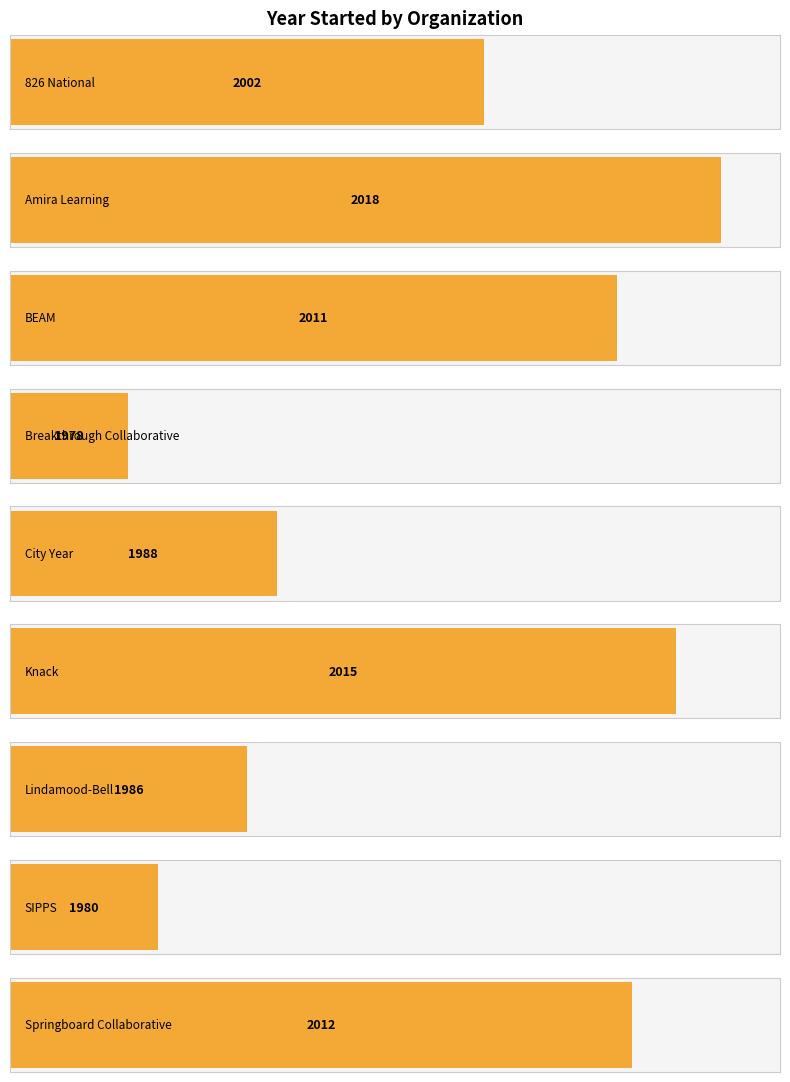

What is the label of the 1st bar from the right?

Springboard Collaborative